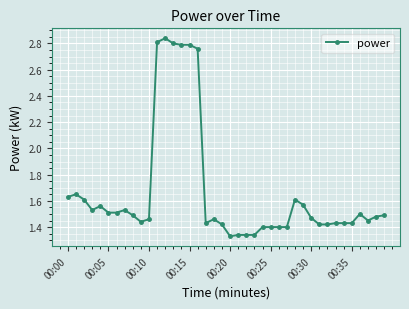

True or false: the data has more than 0 interior local peaks.

True